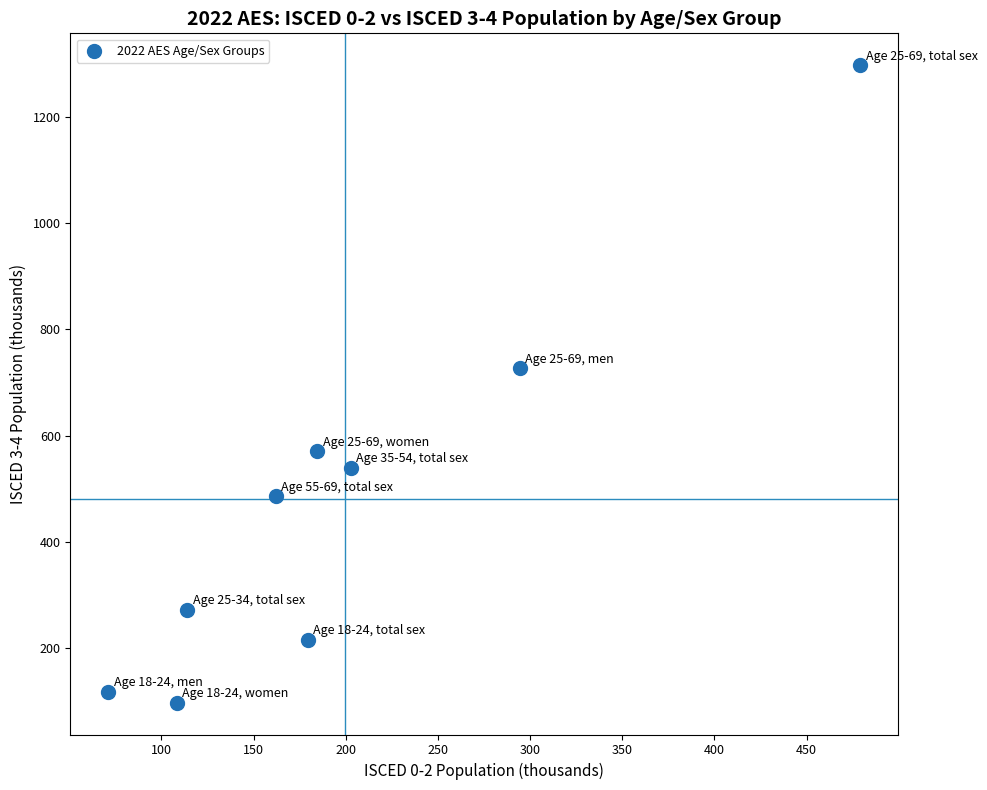

What is the average Y value?

480.3